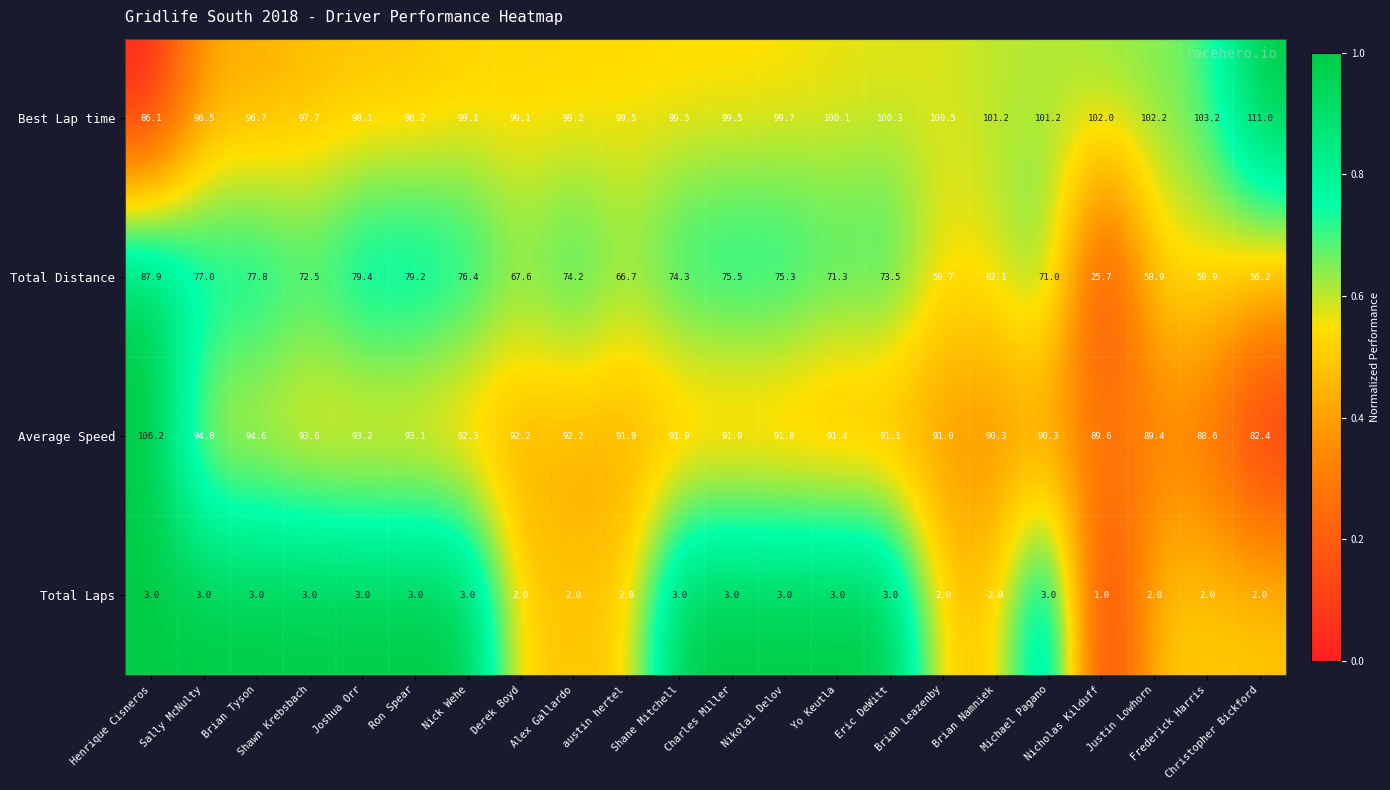

What is the spread (max minus min) of values at Brian Namniek?

99.2